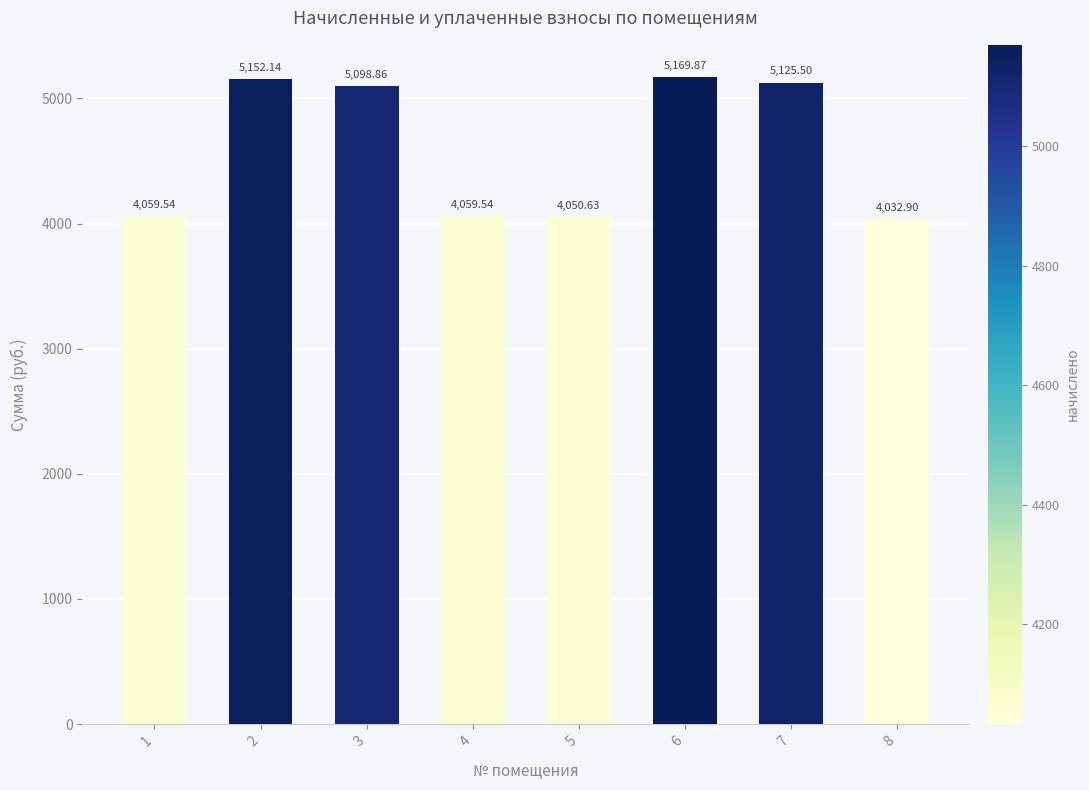

Approximately how many times larger is the value at 1 compared to 7?

0.8